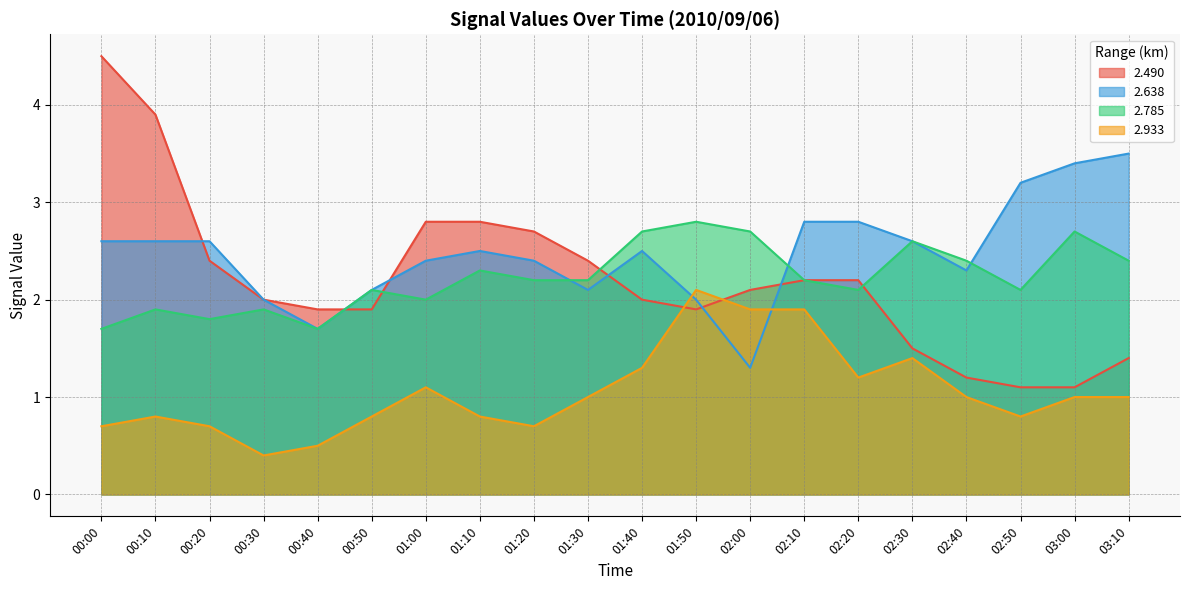

What is the approximate value of 2.490 at 02:00?

2.1